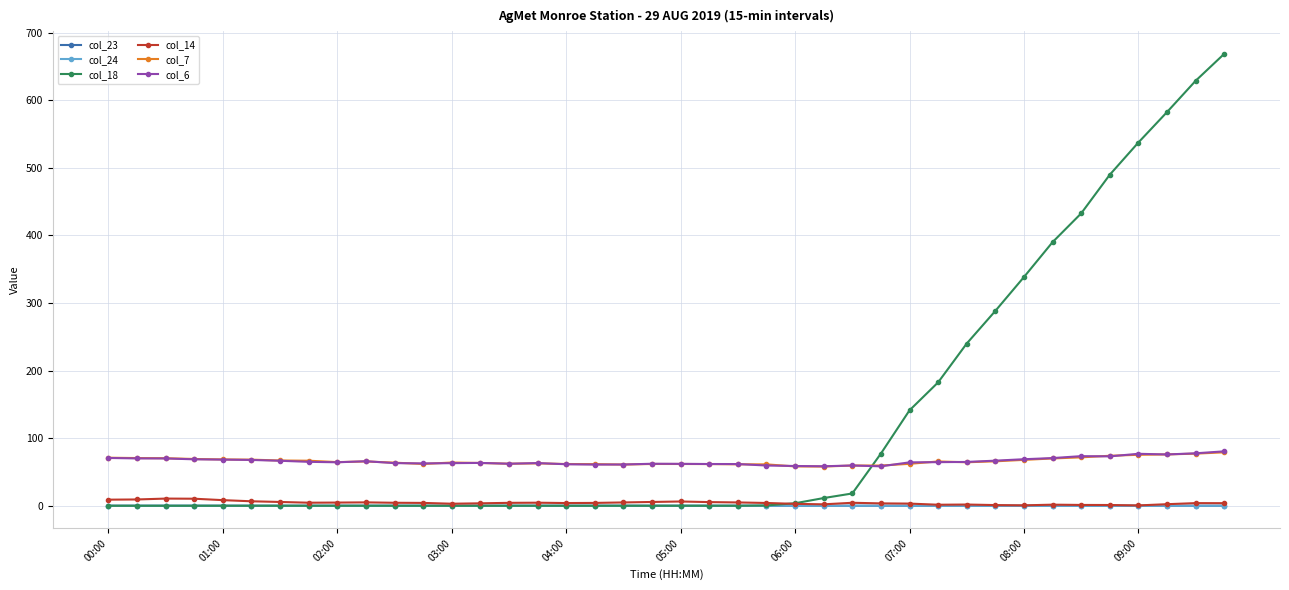

True or false: col_7 and col_24 intersect in this chart.

False